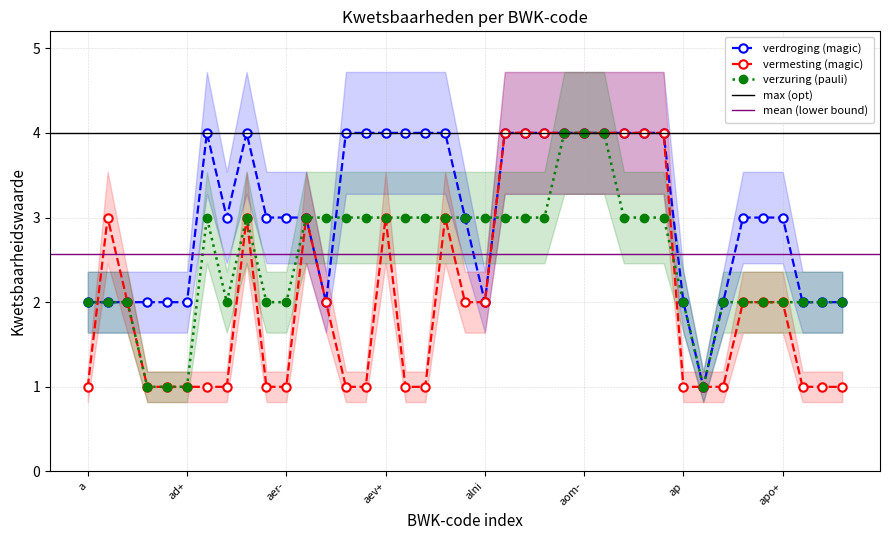

Which series has the largest range (max minus min)?

verdroging